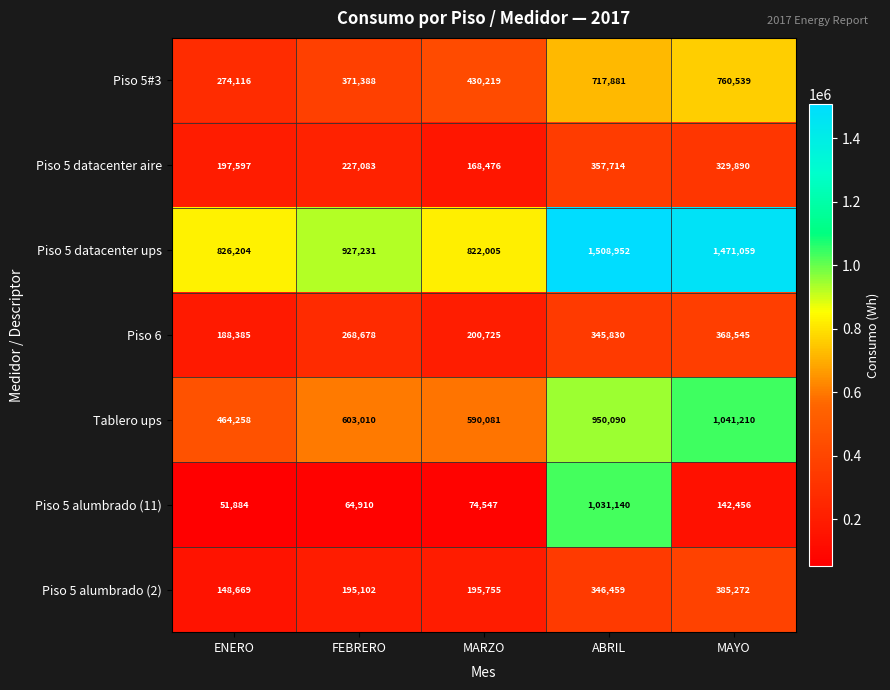

What is the spread (max minus min) of values at FEBRERO?

862321